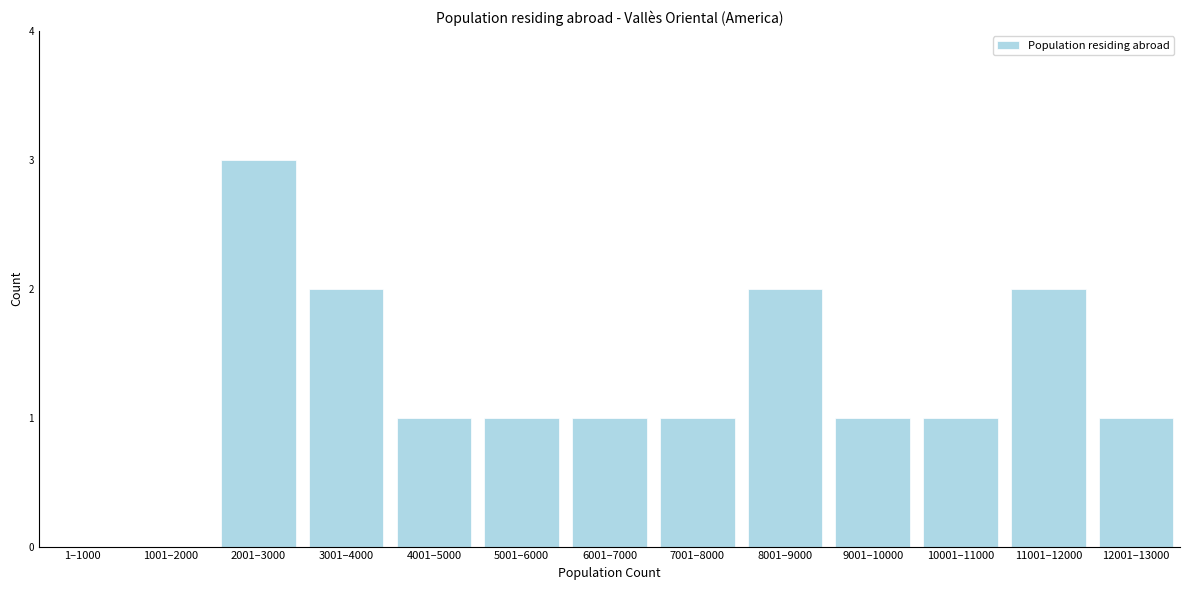

Reading left to right, transcribe all the data shown in this chart.

1–1000=0	1001–2000=0	2001–3000=3	3001–4000=2	4001–5000=1	5001–6000=1	6001–7000=1	7001–8000=1	8001–9000=2	9001–10000=1	10001–11000=1	11001–12000=2	12001–13000=1